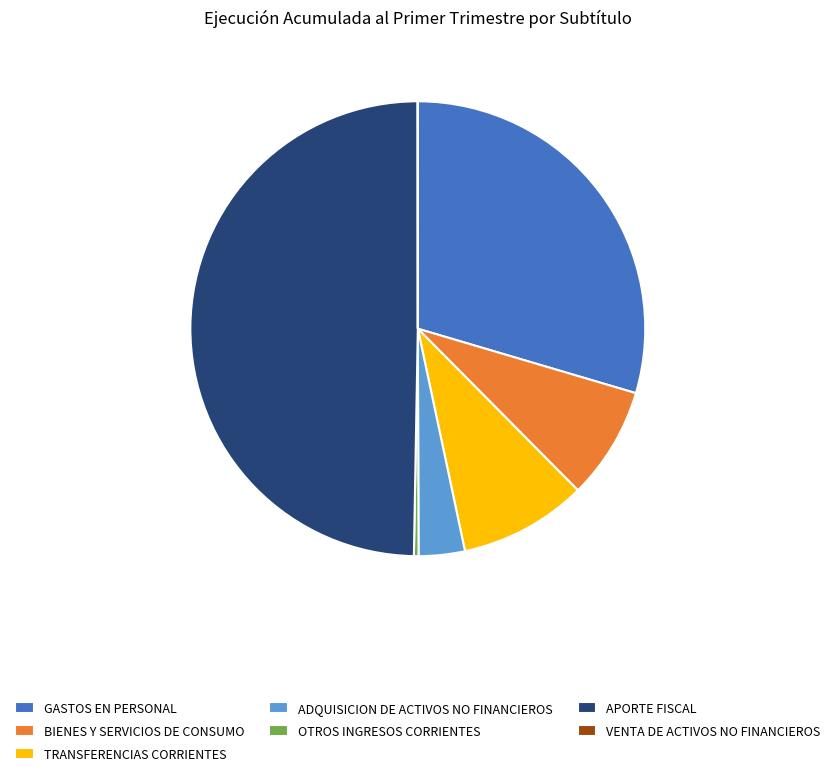

Does ADQUISICION DE ACTIVOS NO FINANCIEROS represent more than half of the total?

No